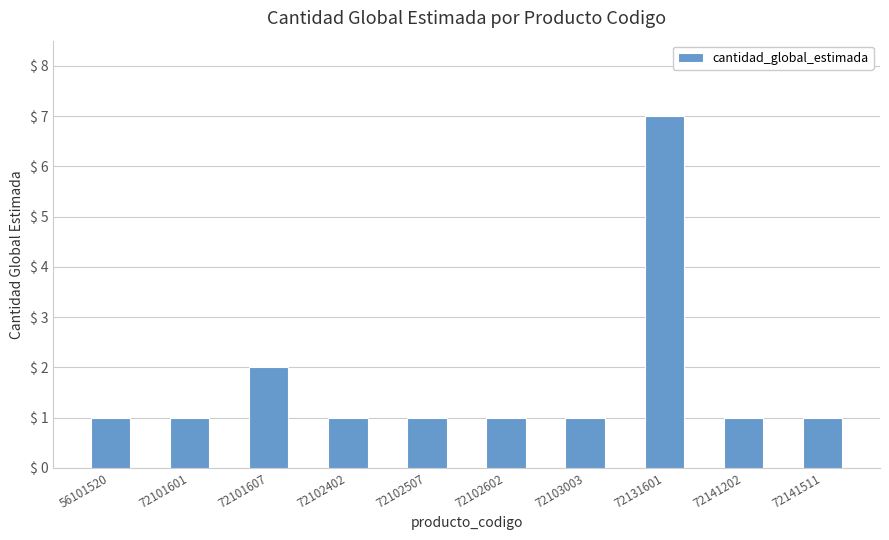

What is the sum of all values?

17